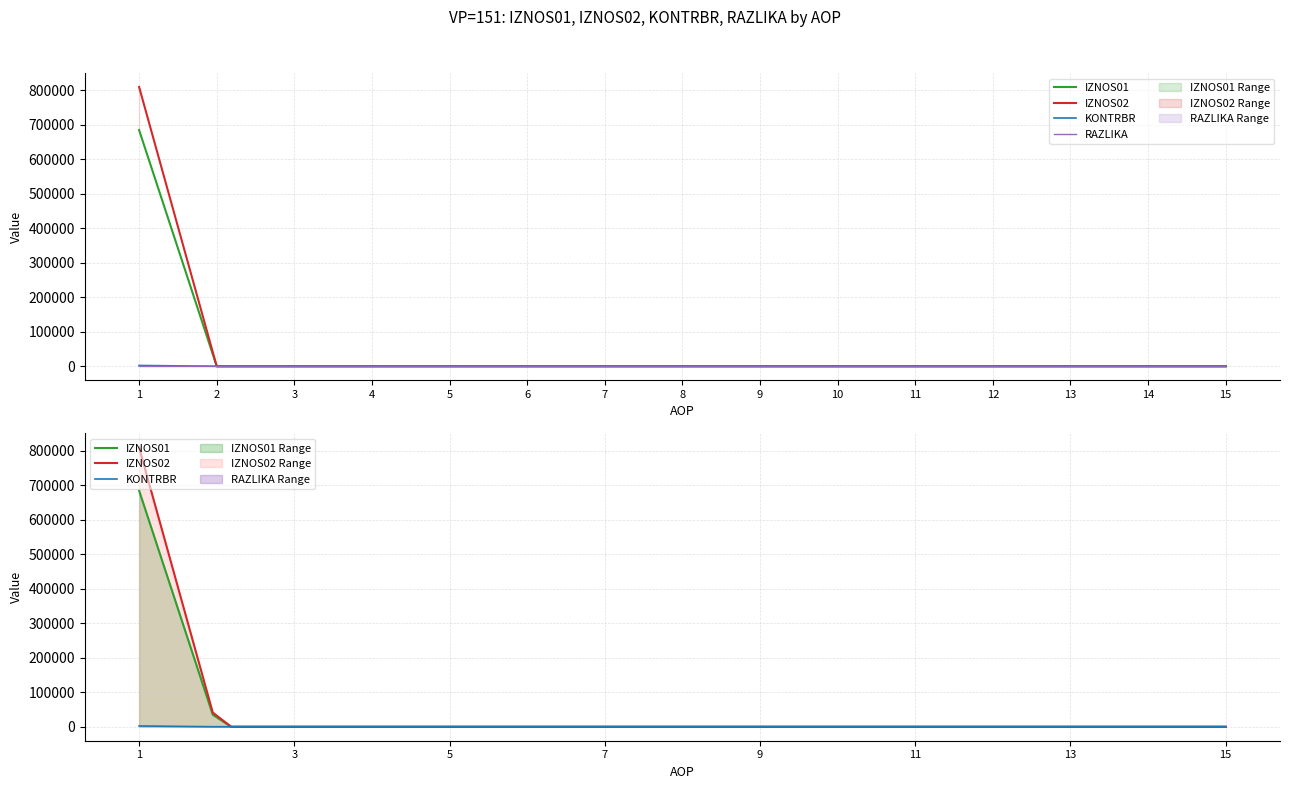

How many KONTRBR values are between 0 and 1?

15